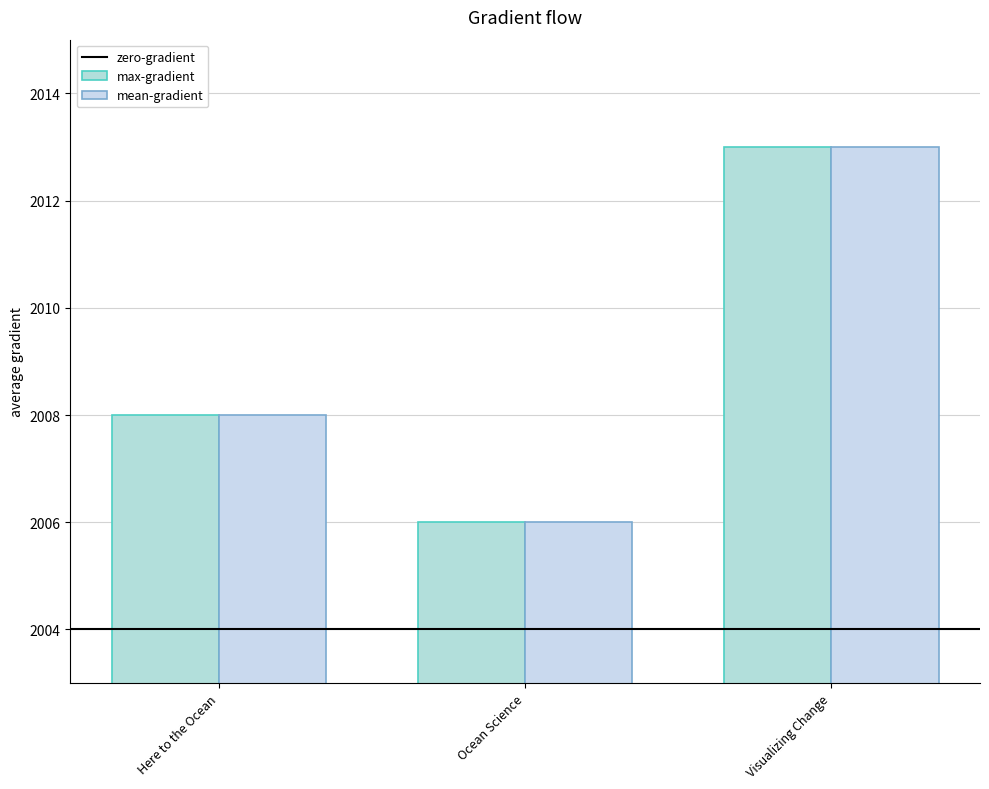

At which category is the sum across all series the highest?

Visualizing Change